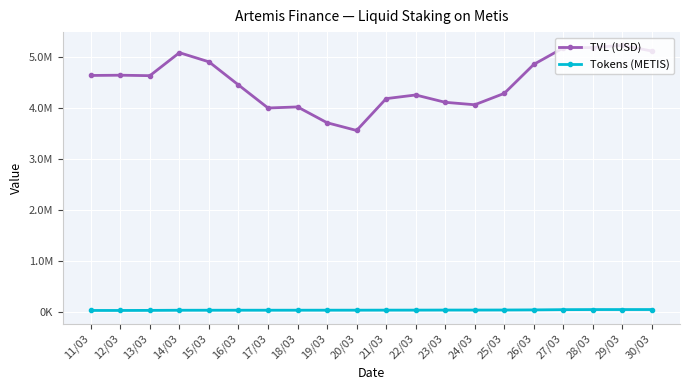

Which category has the lowest value across all series?

11/03